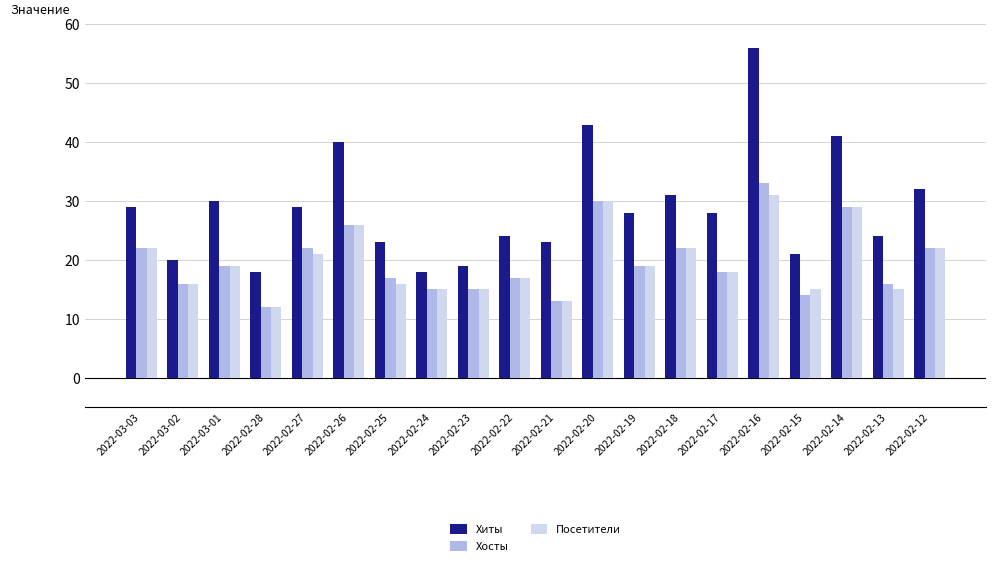

At which label does Хосты reach its peak?

2022-02-16